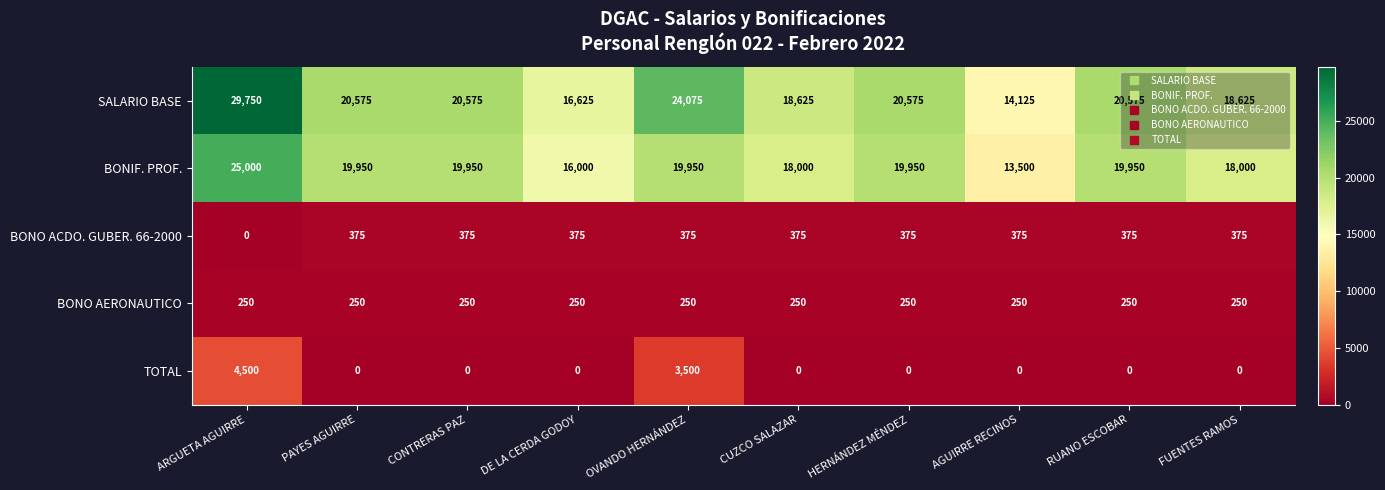

What is the total value across all series at HERNÁNDEZ MÉNDEZ?

41150